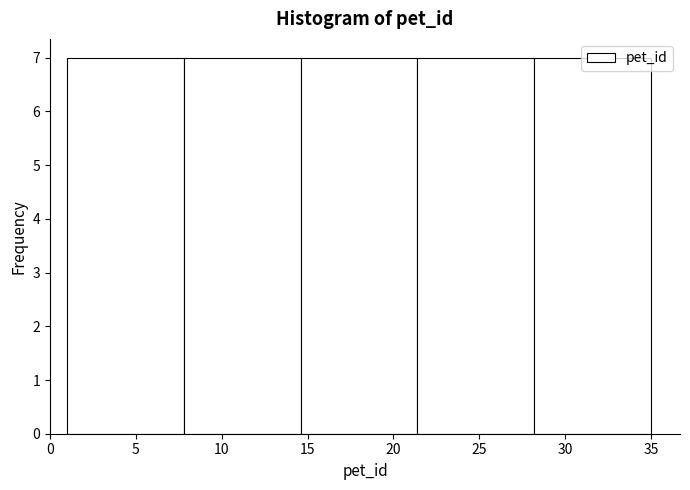

How tall is the bar that spans 28.2 to 35.0 on the x-axis? Neither the bar edges nor the heights are printed on the chart, so give them approximately, as read against the axes.

7